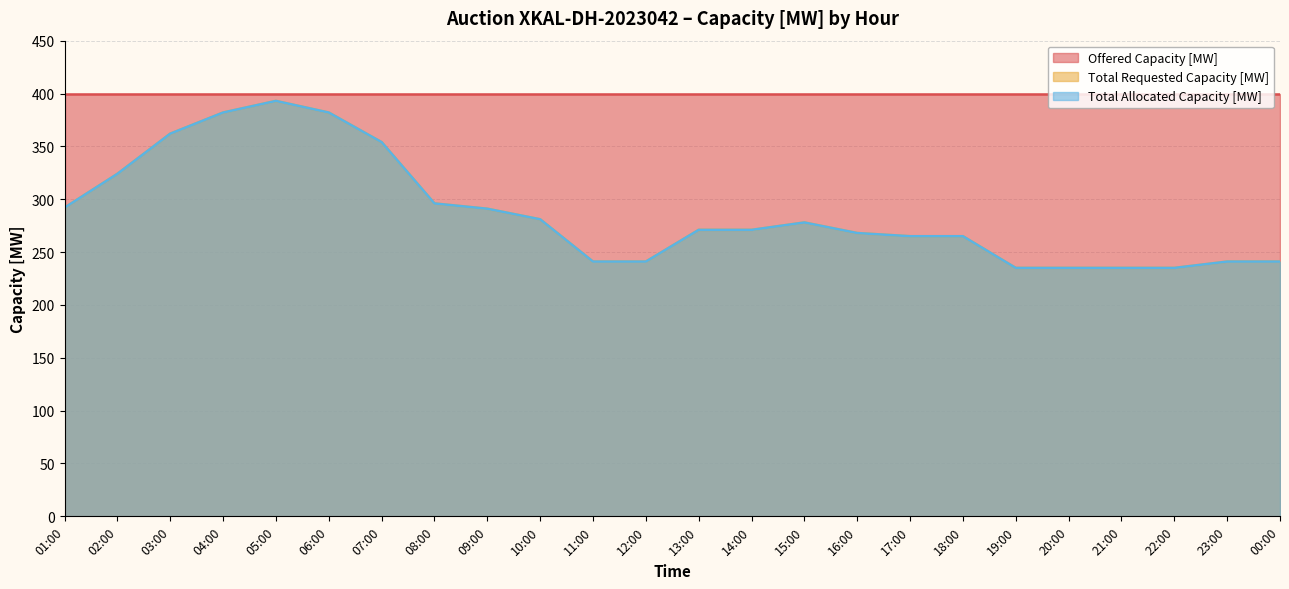

Rank the categories by Total Requested Capacity [MW] value from lowest to highest.

19:00, 20:00, 21:00, 22:00, 11:00, 12:00, 23:00, 00:00, 17:00, 18:00, 16:00, 13:00, 14:00, 15:00, 10:00, 09:00, 01:00, 08:00, 02:00, 07:00, 03:00, 04:00, 06:00, 05:00